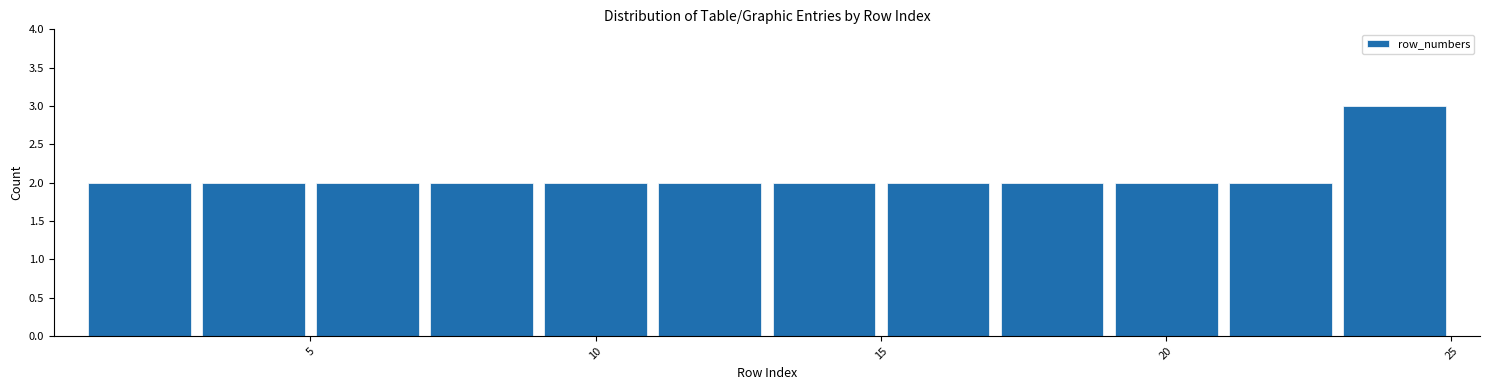

How tall is the bar that spans 7 to 9 on the x-axis? The values are not printed on the chart, so give them approximately, as read against the axis.

2